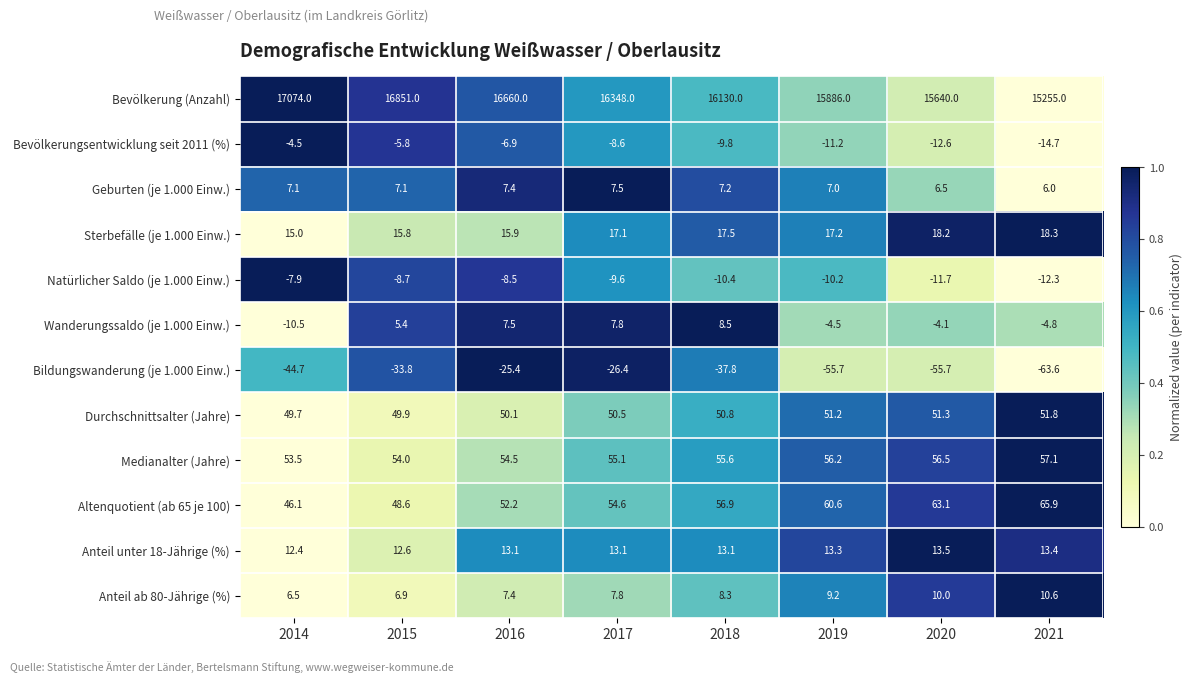

What is the spread (max minus min) of values at 2020?

15695.7